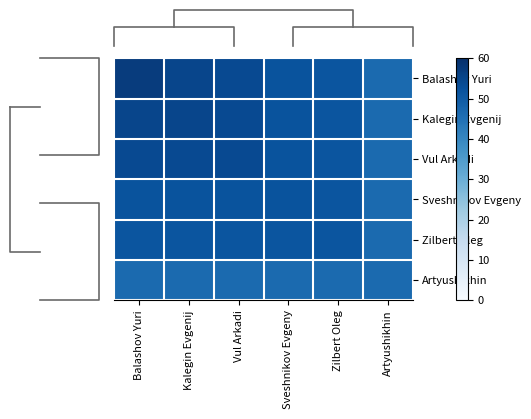

At which label does Kalegin Evgenij reach its minimum?

Artyushikhin